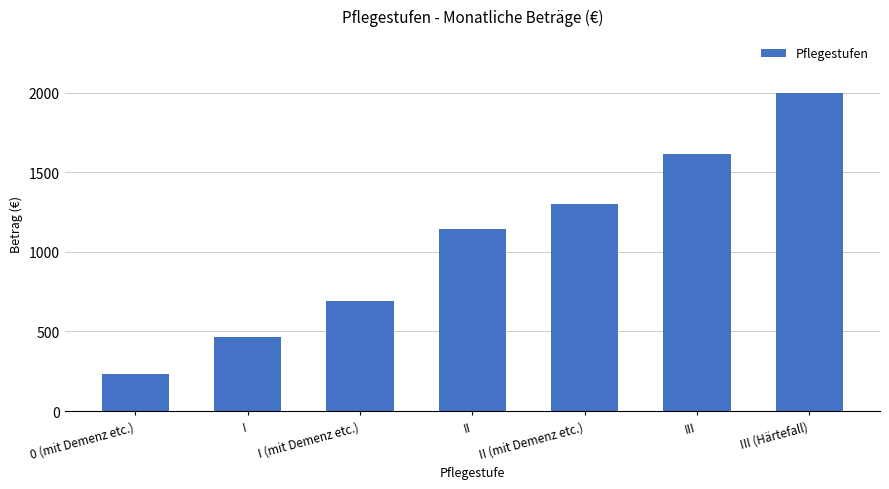

Reading left to right, what are all the values shown in this chart?

0 (mit Demenz etc.)=231	I=468	I (mit Demenz etc.)=689	II=1144	II (mit Demenz etc.)=1298	III=1612	III (Härtefall)=1995